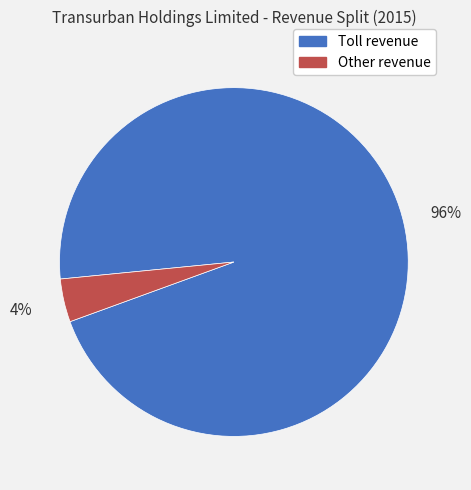

To the nearest percent, what portion does Other revenue represent?

4%